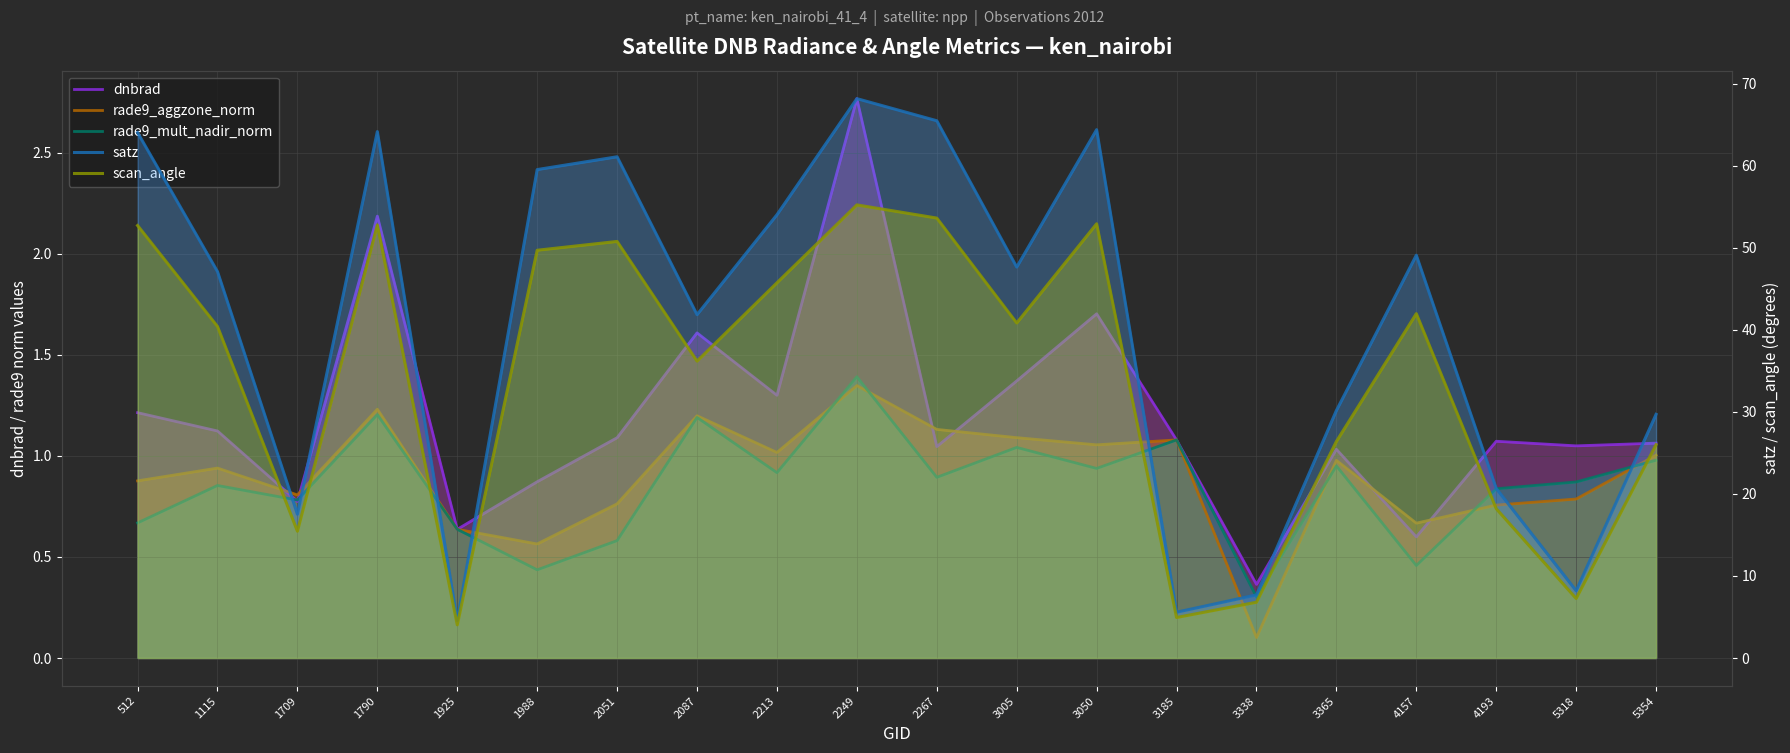

Between 2267 and 4193, which series saw the biggest shift?

satz